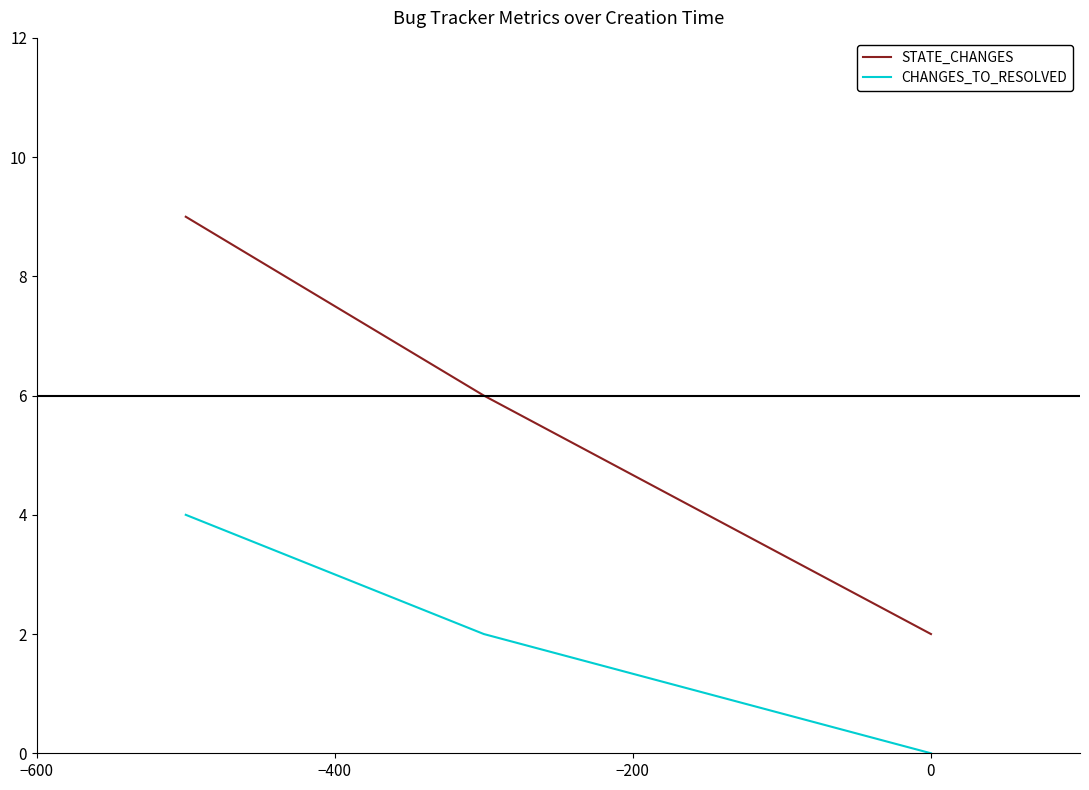

Which series has the largest total across all categories?

STATE_CHANGES